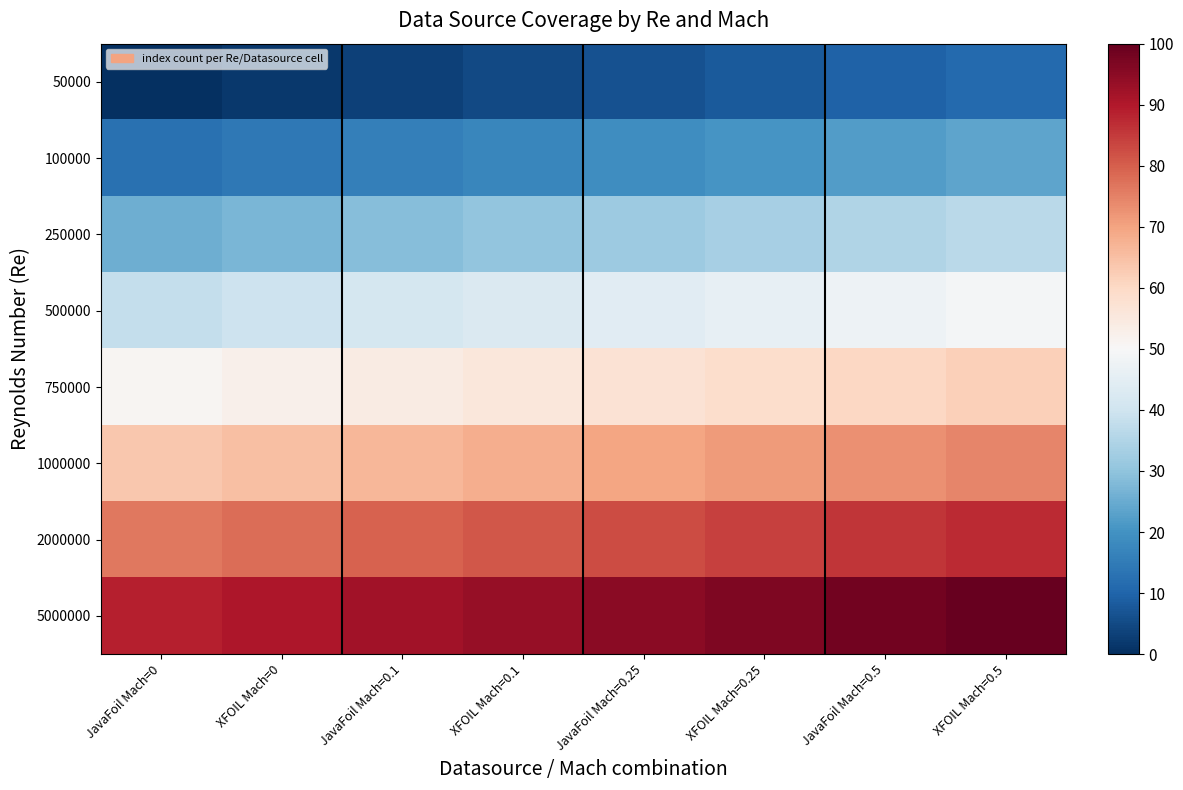

How many distinct data groups are displayed?

8